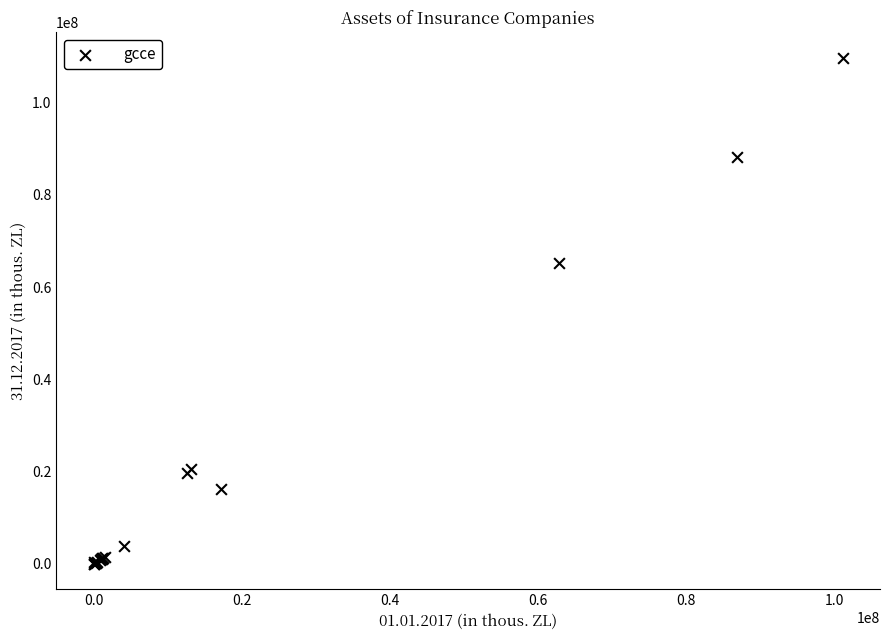

What Y value in the scatter plot is closest to 54880545?

65273080.1